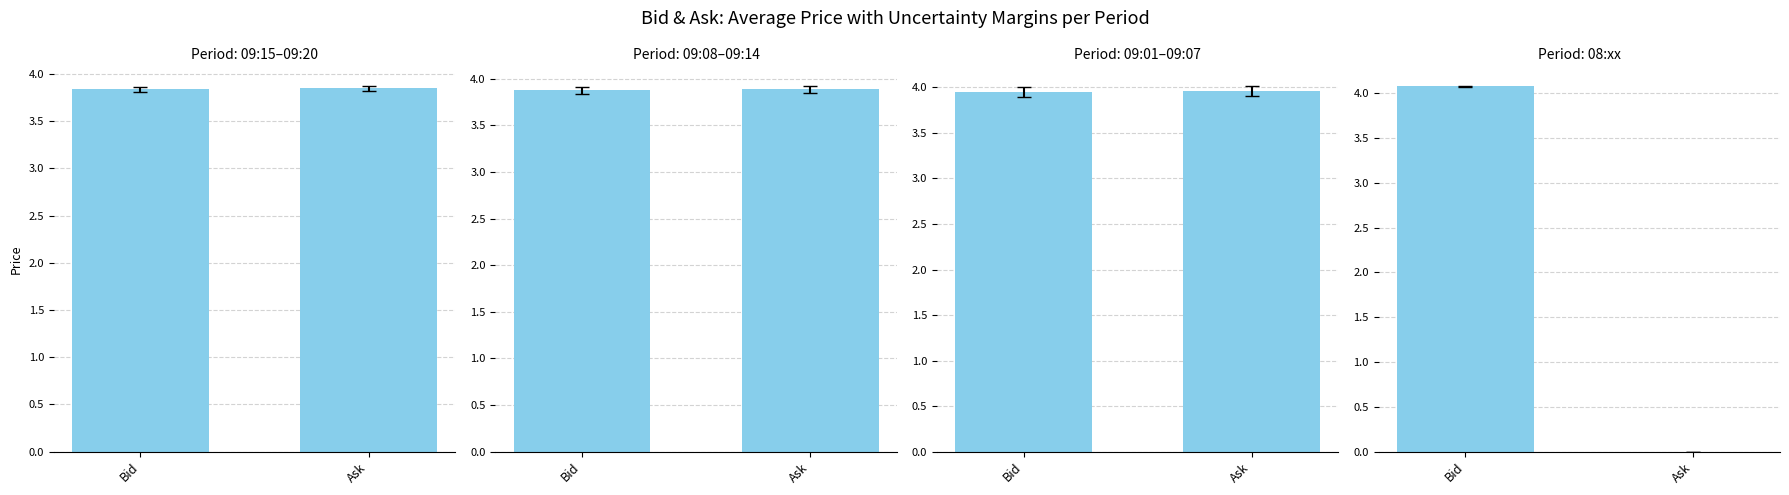

How many bars are there in each group?

2